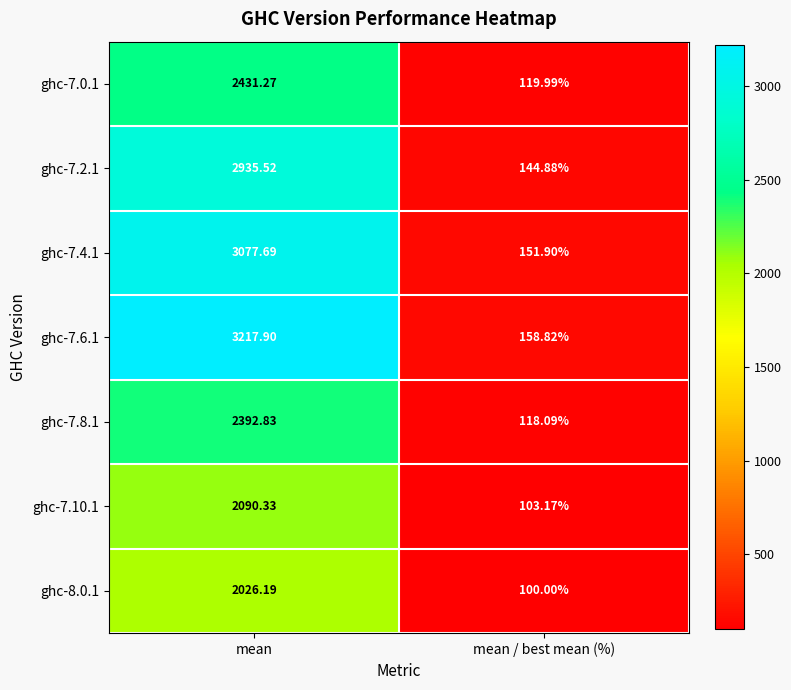

What is the greatest value displayed?

3217.9